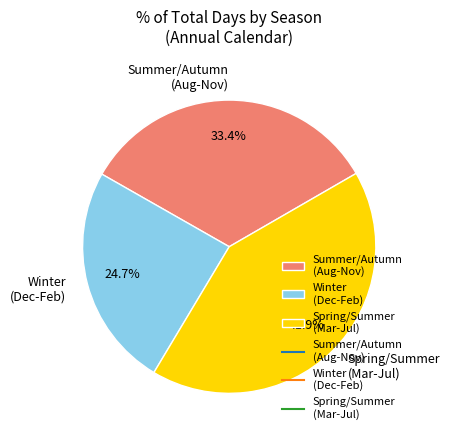

What percentage is NOT represented by Winter (Dec-Feb)?

75.3%